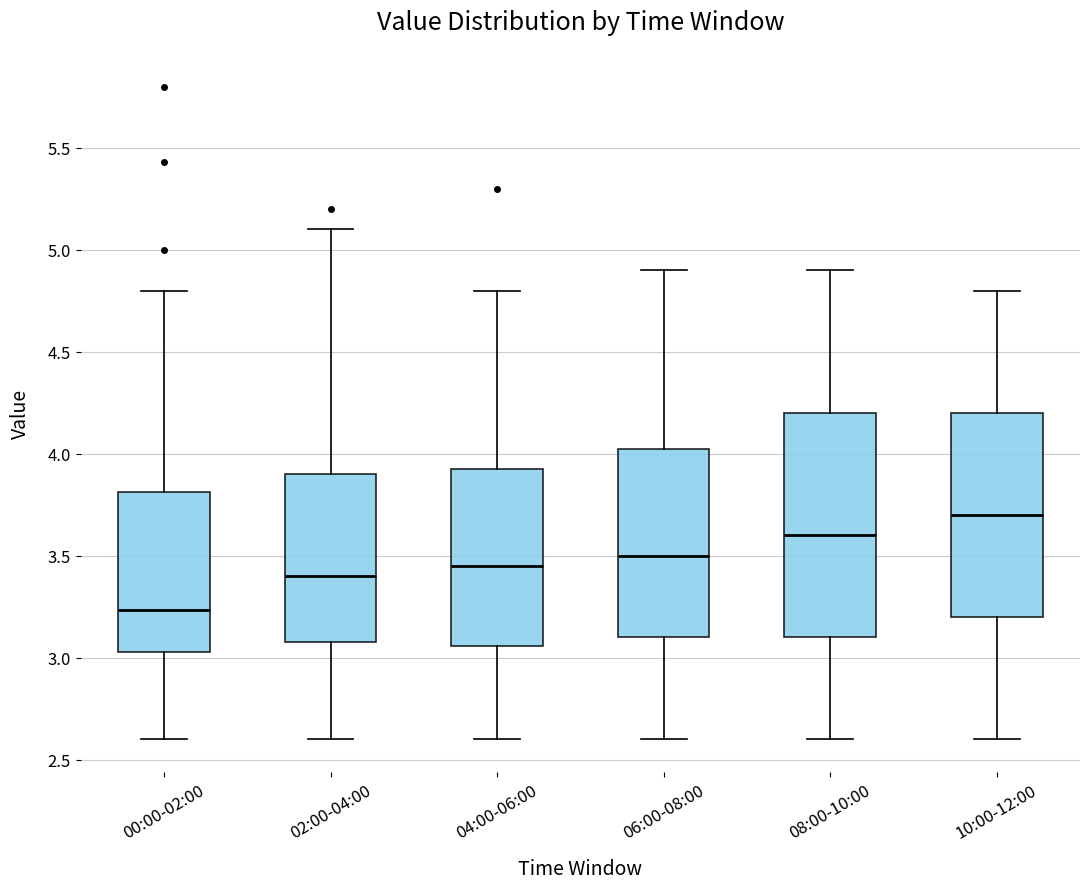

Comparing the boxes themselves (not the whiskers), which one is the tallest?

08:00-10:00